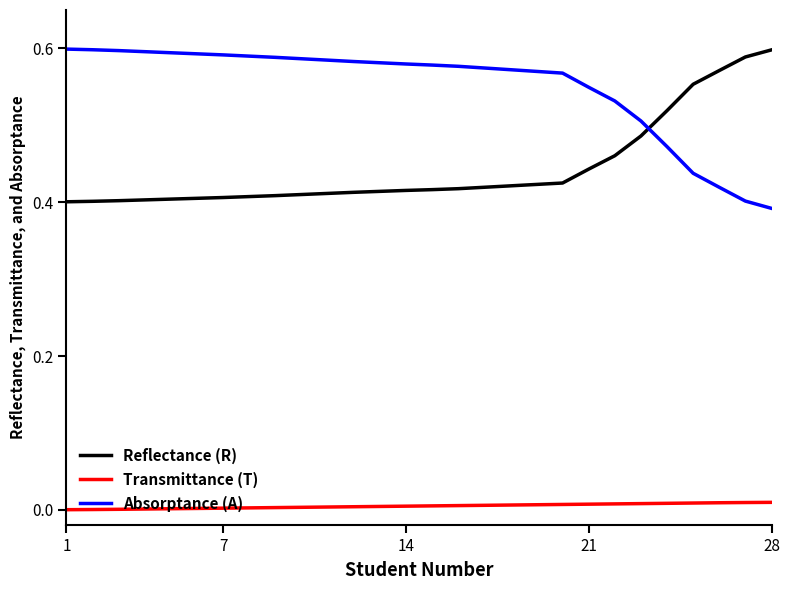

Count the number of data series in this chart.

3